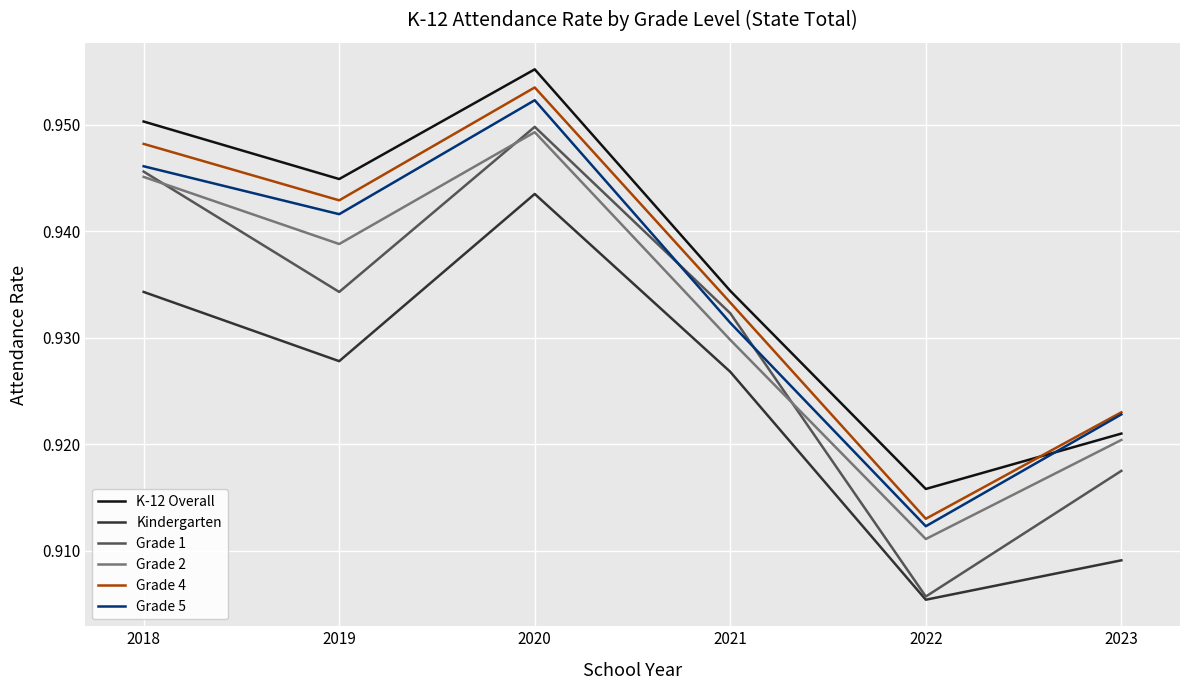

True or false: Grade 1 has a value of 0.5 at 2018.

False